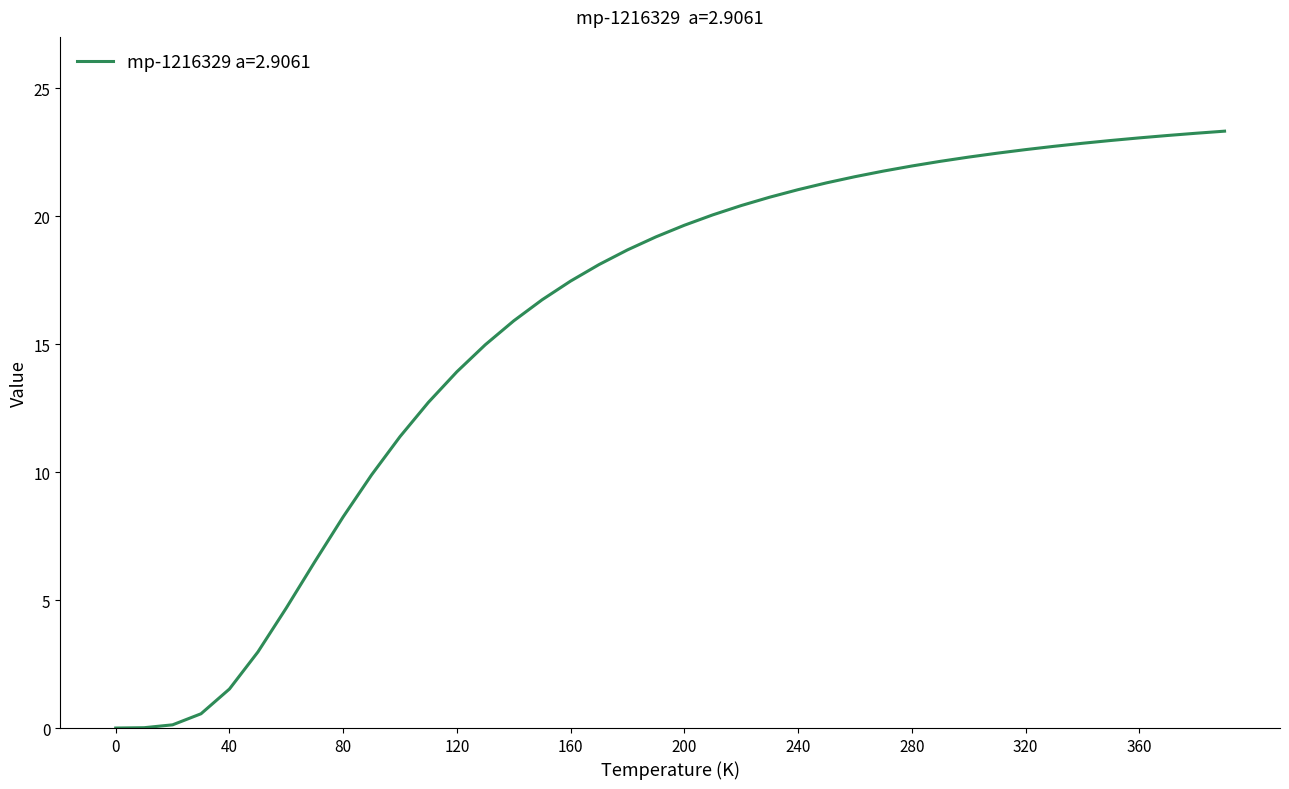

What is the difference between the second highest and minimum values?

23.2